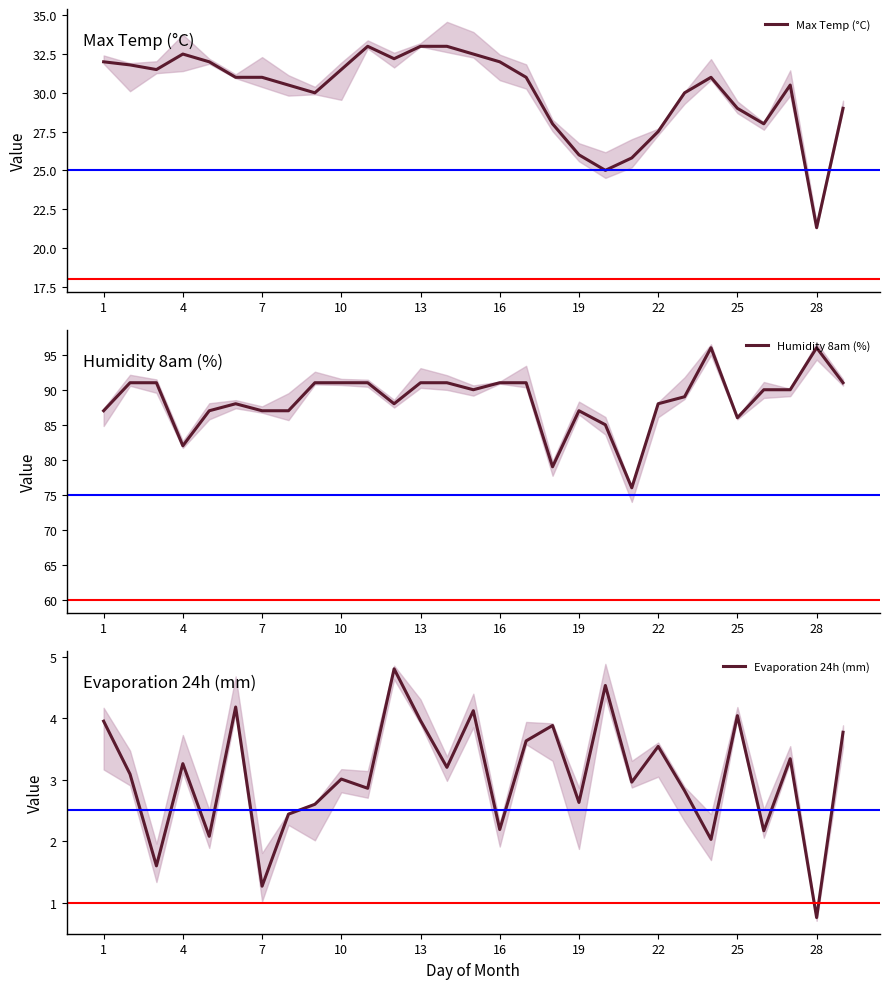

Which series has the largest total across all categories?

Humidity 8am (%)